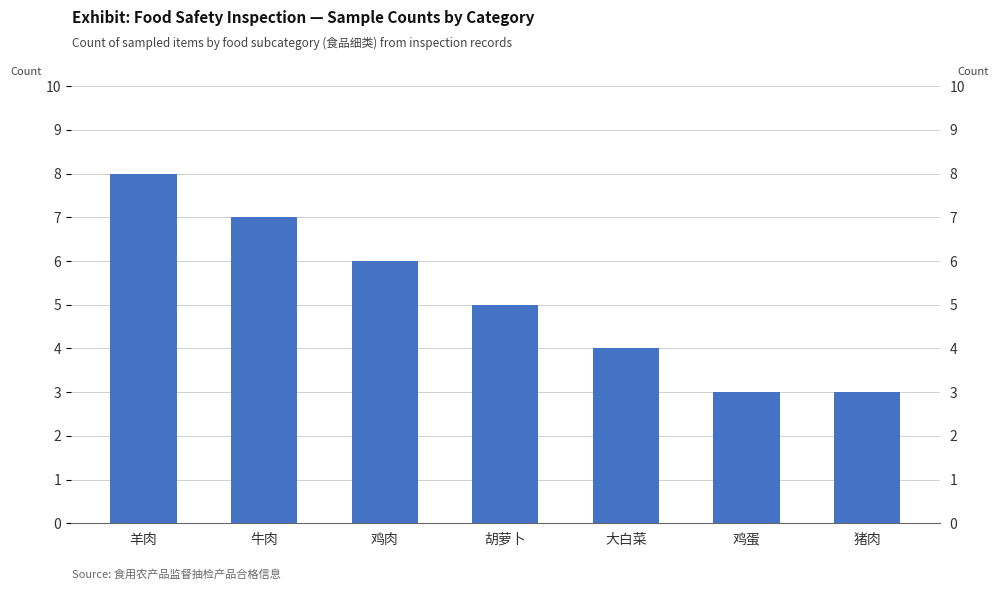

What is the change in value from 鸡肉 to 猪肉?

-3